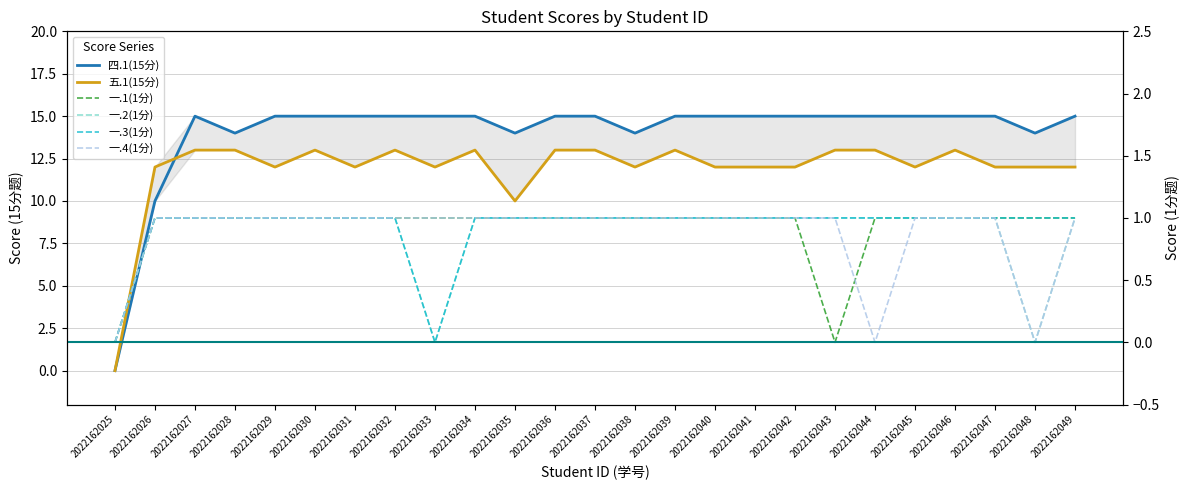

True or false: 四.1(15分) has a value of 20 at 2022162030.

False